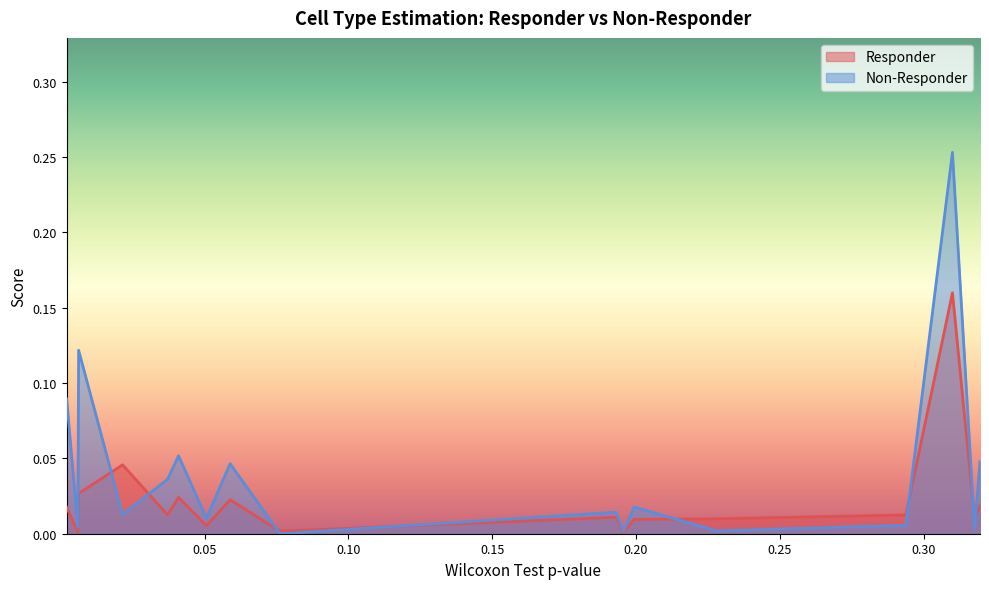

What is the maximum value for Responder?

0.2